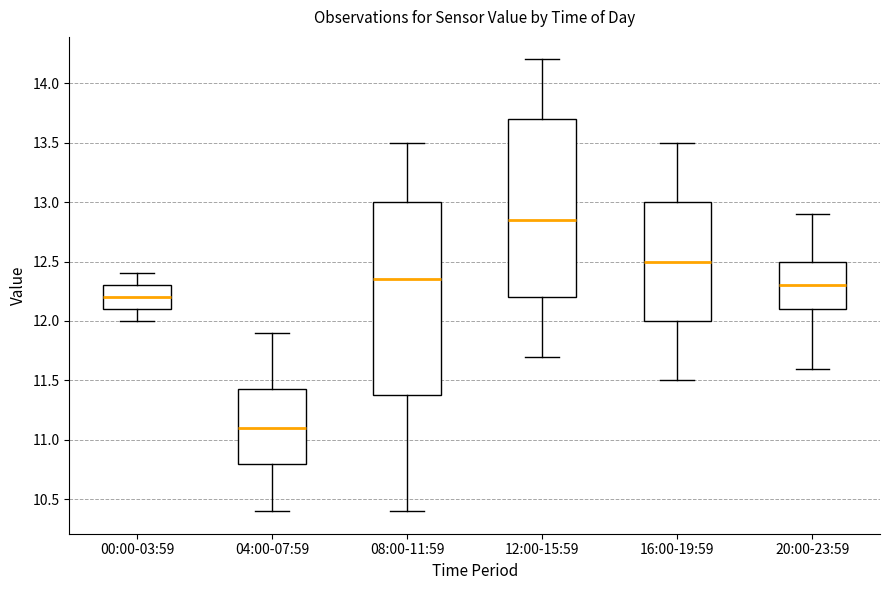

Which box has the lowest median line?

04:00-07:59